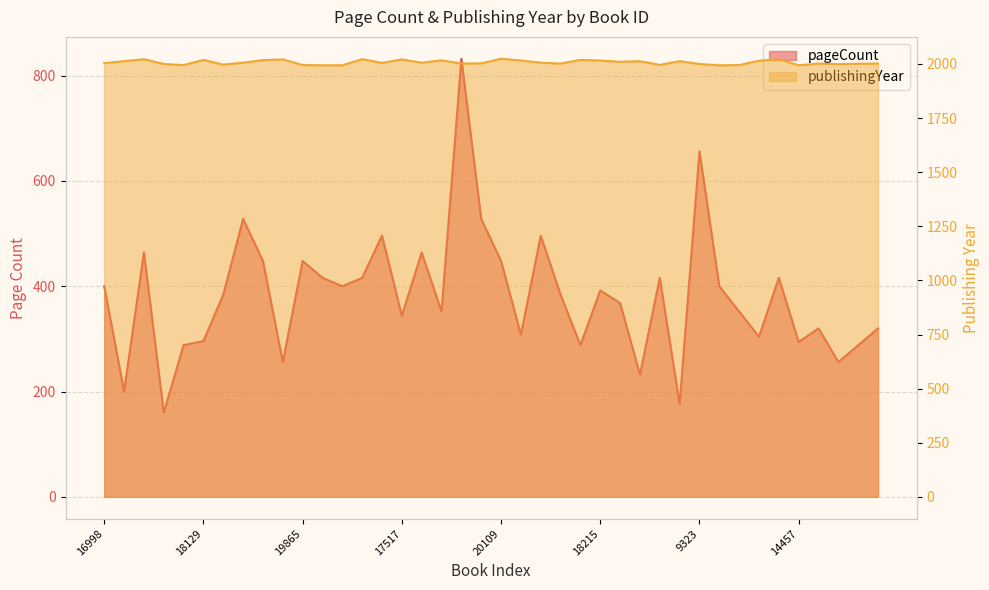

Reading left to right, extract all data points from this chart.

pageCount: 16998=400	18229=200	18130=464	14107=160	17217=288	18129=296	2355=384	6390=528	17220=448	16667=256	19865=448	20310=416	20311=400	18473=416	6376=496	17517=344	19615=464	6818=352	19855=832	6553=528	20109=448	9365=308	6391=496	17618=384	19730=288	18215=392	19355=368	3369=232	19470=416	1774=176	9323=656	19342=400	18538=352	6790=304	18348=416	14457=294	19196=320	19619=256	4806=288	15936=320
publishingYear: 16998=2004	18229=2013	18130=2022	14107=2000	17217=1995	18129=2019	2355=1997	6390=2006	17220=2018	16667=2021	19865=1995	20310=1994	20311=1994	18473=2022	6376=2005	17517=2021	19615=2006	6818=2017	19855=2002	6553=2003	20109=2024	9365=2016	6391=2006	17618=2002	19730=2019	18215=2016	19355=2010	3369=2013	19470=1996	1774=2013	9323=2000	19342=1994	18538=1995	6790=2015	18348=2022	14457=1994	19196=2002	19619=1999	4806=2001	15936=2002